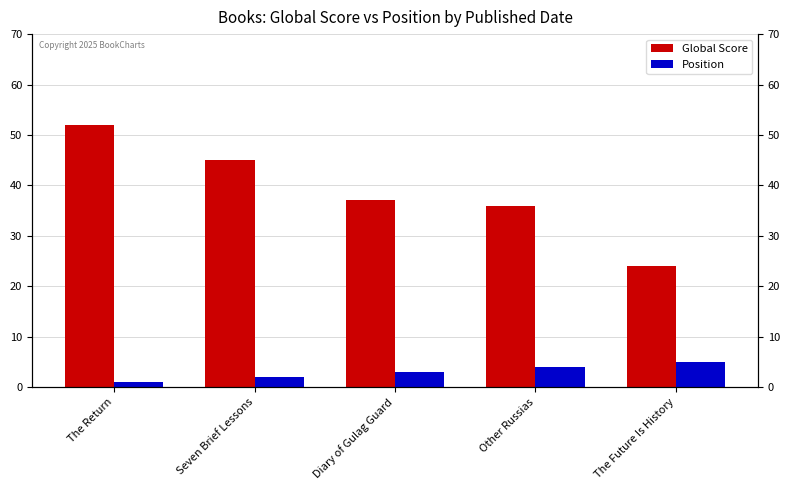

Rank the categories by Position value from highest to lowest.

The Future Is History, Other Russias, Diary of Gulag Guard, Seven Brief Lessons, The Return